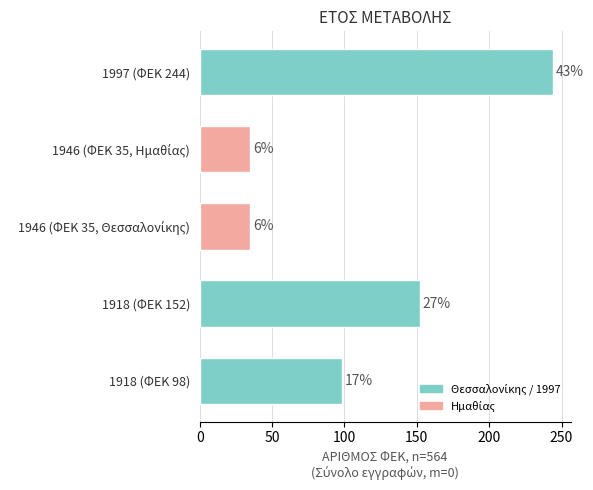

Rank the categories by value from lowest to highest.

1946 (ΦΕΚ 35, Θεσσαλονίκης), 1946 (ΦΕΚ 35, Ημαθίας), 1918 (ΦΕΚ 98), 1918 (ΦΕΚ 152), 1997 (ΦΕΚ 244)